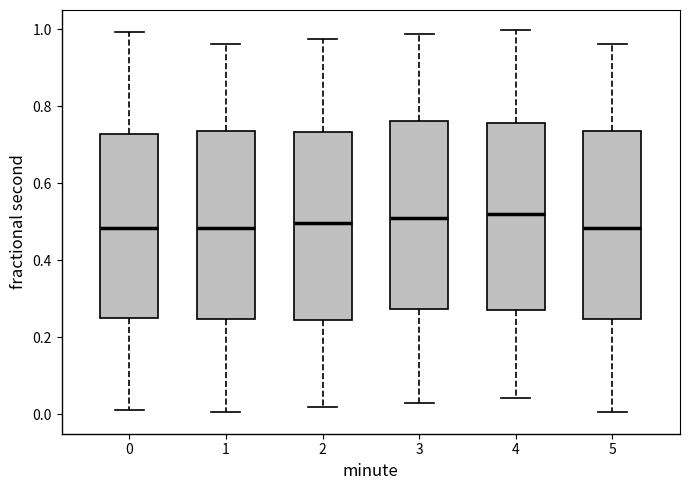

Reading left to right, transcribe this box plot: for each box, give where its median line is, the range the box spans, and where its two whiskers end, as read against the y-axis. The values are not printed on the chart, so give them approximately, as read against the axis.

0: median 0.48, box 0.24 to 0.72, whiskers 0.02 to 1.00
1: median 0.48, box 0.24 to 0.74, whiskers 0.00 to 0.96
2: median 0.50, box 0.24 to 0.74, whiskers 0.02 to 0.98
3: median 0.50, box 0.28 to 0.76, whiskers 0.04 to 0.98
4: median 0.52, box 0.28 to 0.76, whiskers 0.04 to 1.00
5: median 0.48, box 0.24 to 0.74, whiskers 0.00 to 0.96